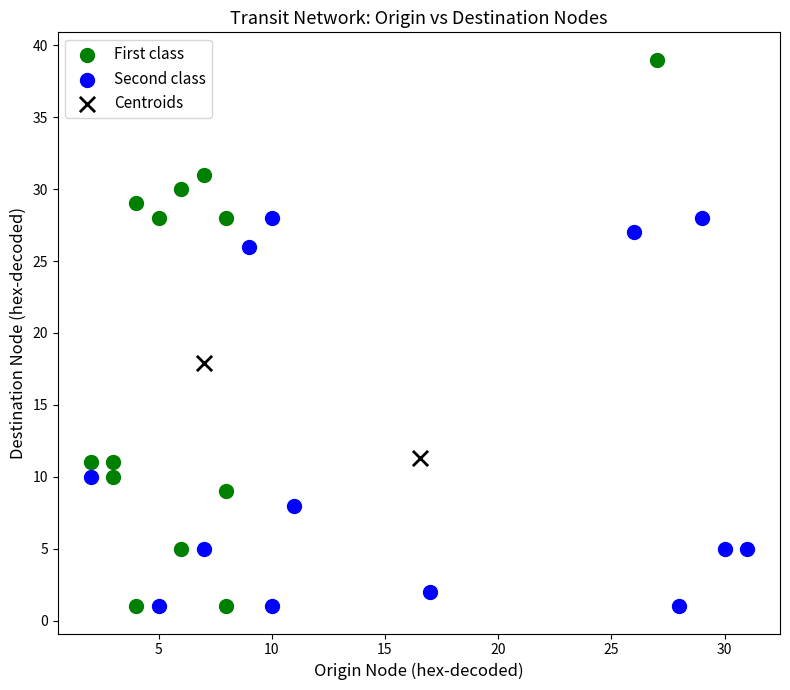

Which series has the widest spread of Y values?

First class